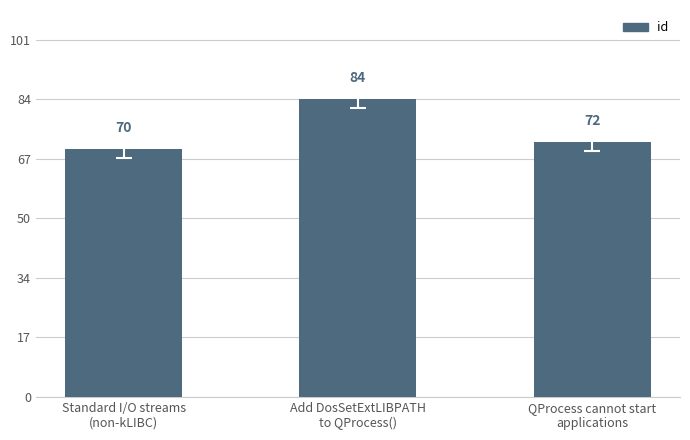

What is the sum of all values?

226